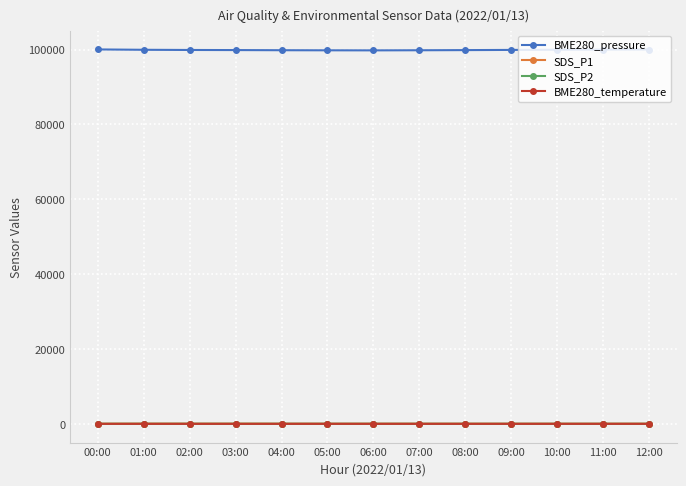

At how many categories does at least one series exceed 5207?

13